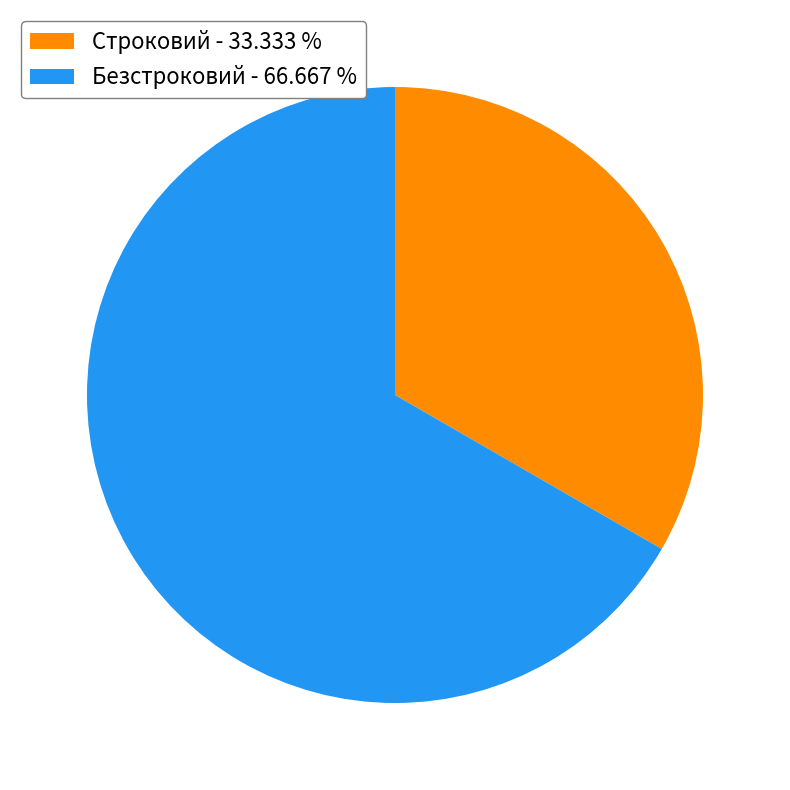

Is it true that Безстроковий is 53% of the pie?

False